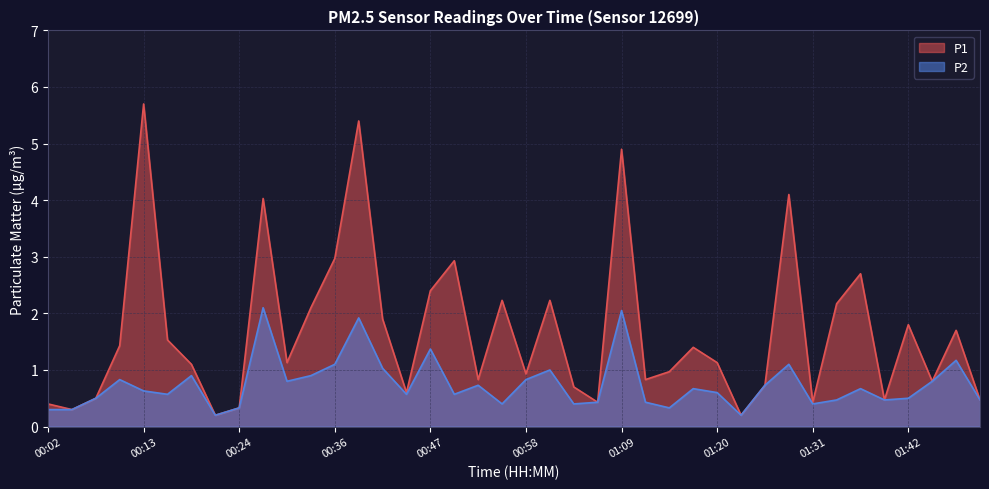

How many series are shown in this chart?

2